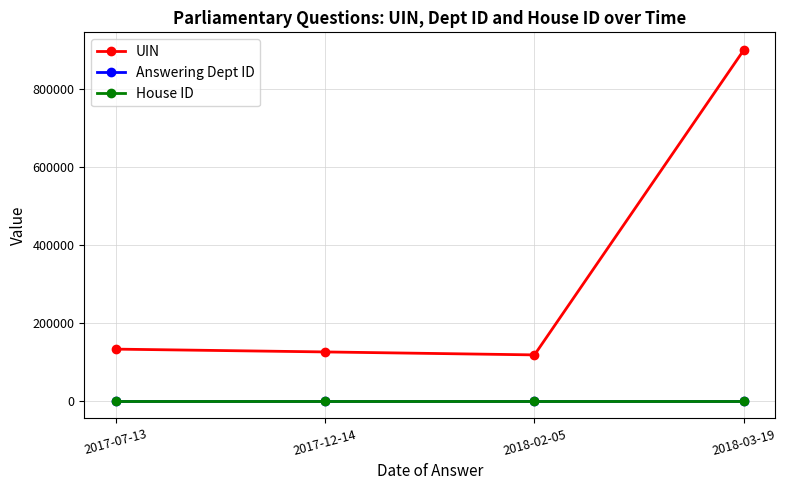

At which category is the sum across all series the highest?

2018-03-19